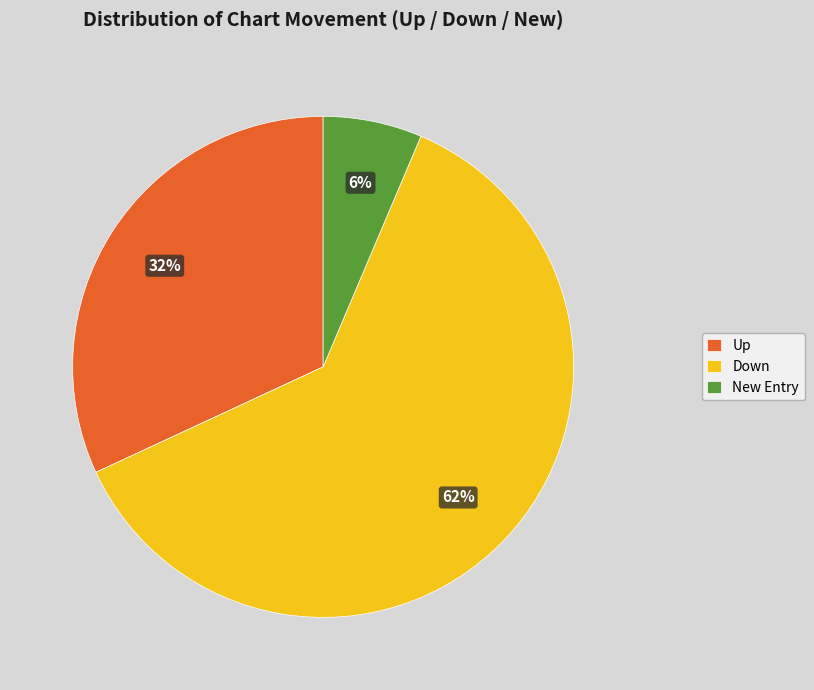

How many slices are in this pie chart?

3